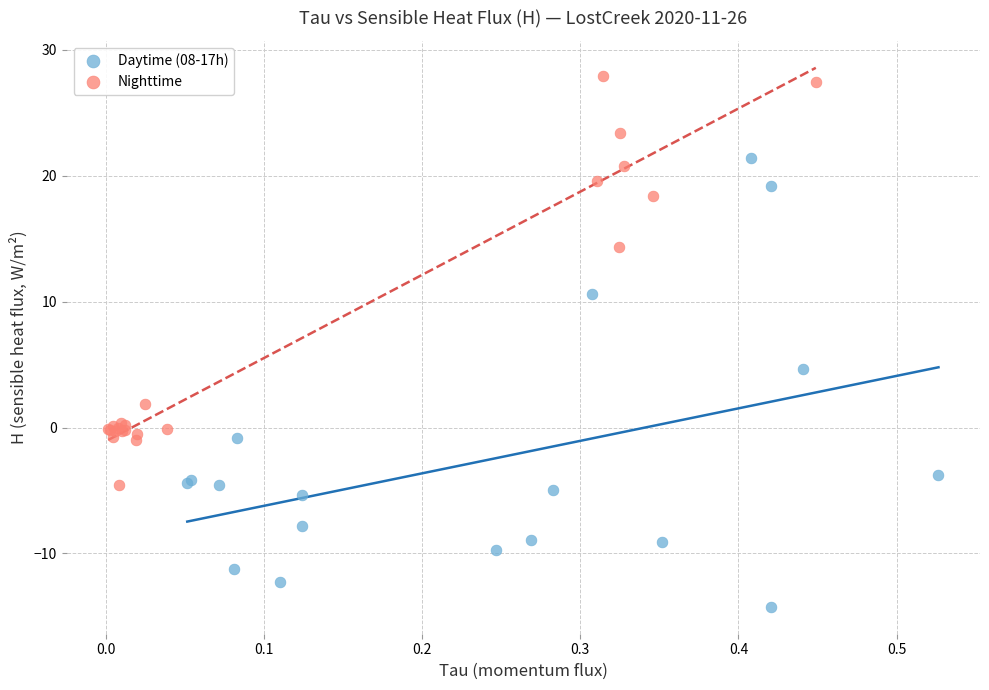

Which series contains the lowest Y value?

Daytime (08-17h)